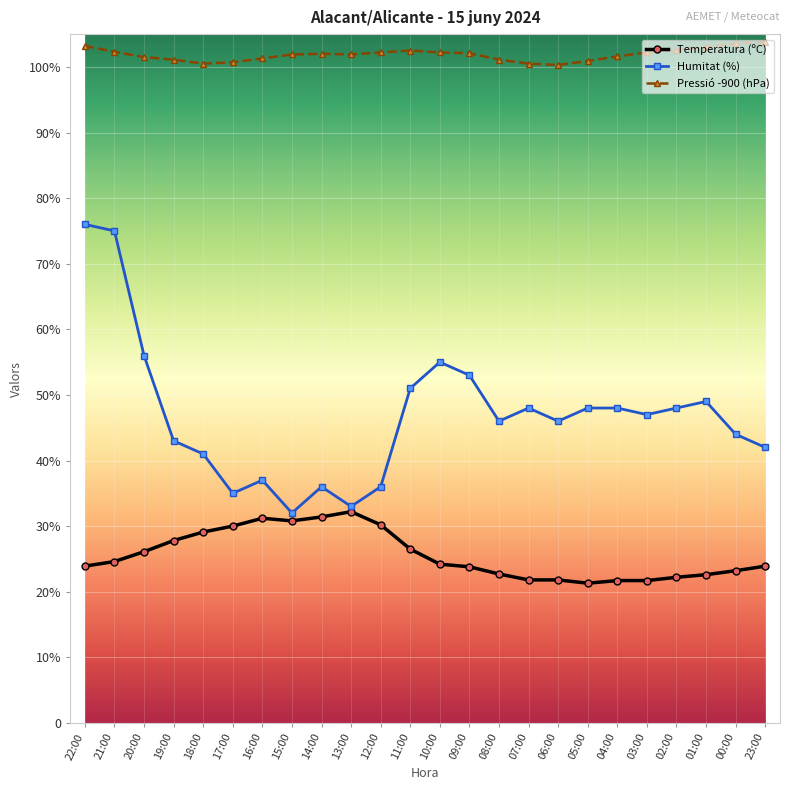

True or false: Pressió -900 (hPa) has a value of 171.0 at 06:00.

False